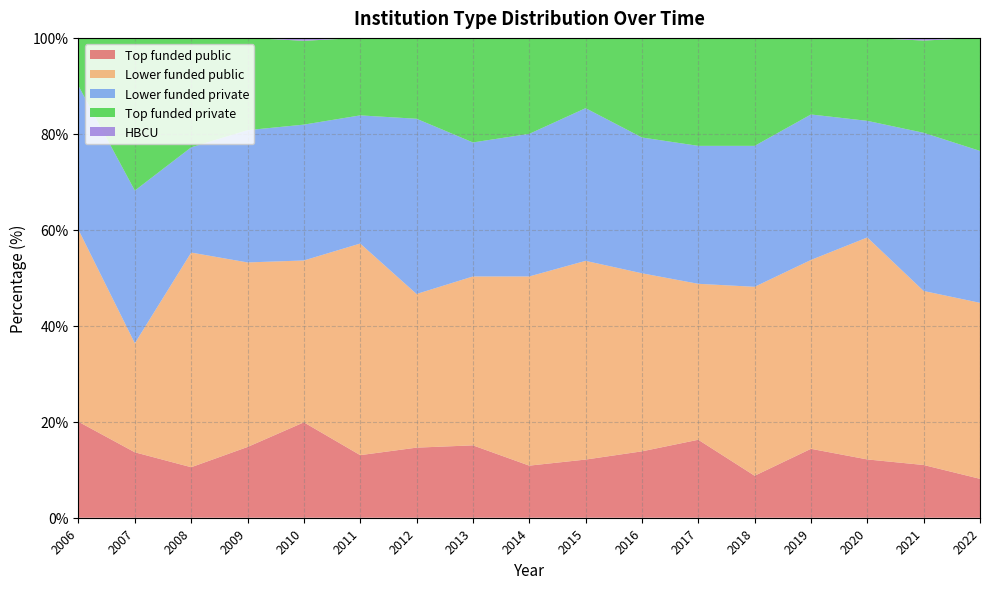

Reading right to left, what are all the values shown in this chart?

Top funded public: 8.1	11.0	12.1	14.4	8.8	16.2	13.8	12.1	10.9	15.1	14.6	13.0	19.9	14.7	10.5	13.6	20.0
Lower funded public: 36.7	36.3	46.3	39.4	39.4	32.5	37.1	41.4	39.4	35.2	32.0	44.1	33.7	38.5	44.7	22.7	40.0
Lower funded private: 31.7	33.0	24.3	30.3	29.4	28.8	28.3	31.8	29.7	27.9	36.5	26.7	28.3	27.6	21.9	31.8	30.0
Top funded private: 23.6	19.2	17.3	16.0	22.5	22.5	20.8	14.6	20.0	21.8	16.9	16.1	17.5	19.2	22.8	31.8	10.0
HBCU: 0.0	0.5	0.0	0.0	0.0	0.0	0.0	0.0	0.0	0.0	0.0	0.0	0.6	0.0	0.0	0.0	0.0